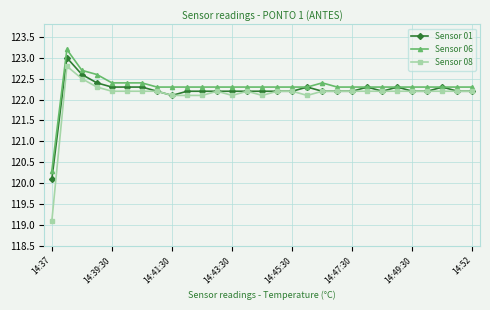

List the series in order of their peak value, highest first.

Sensor 06, Sensor 01, Sensor 08